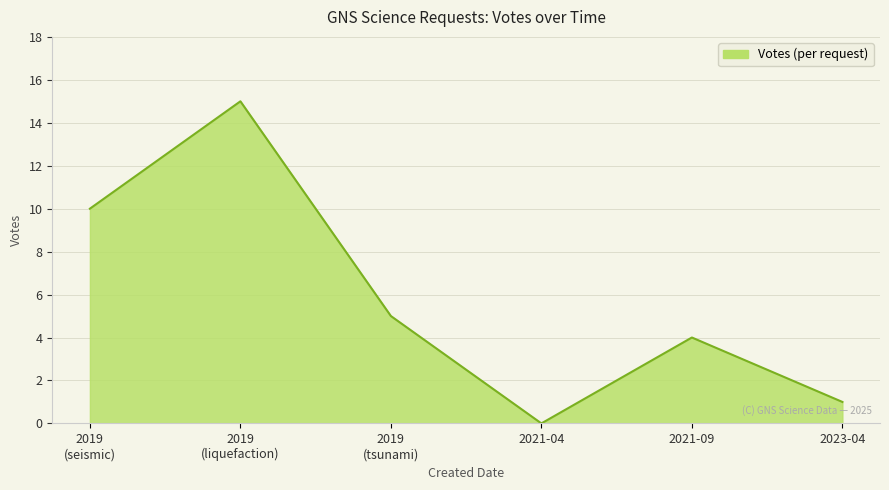

What is the change in value from 2021-09 to 2023-04?

-3